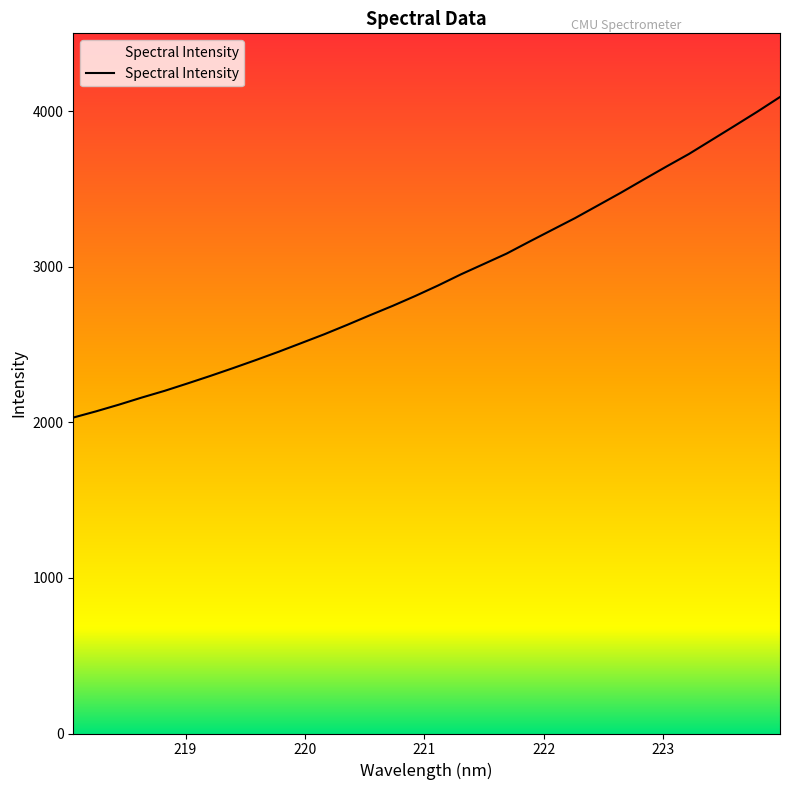

What is the difference between the maximum and minimum values?

2060.8